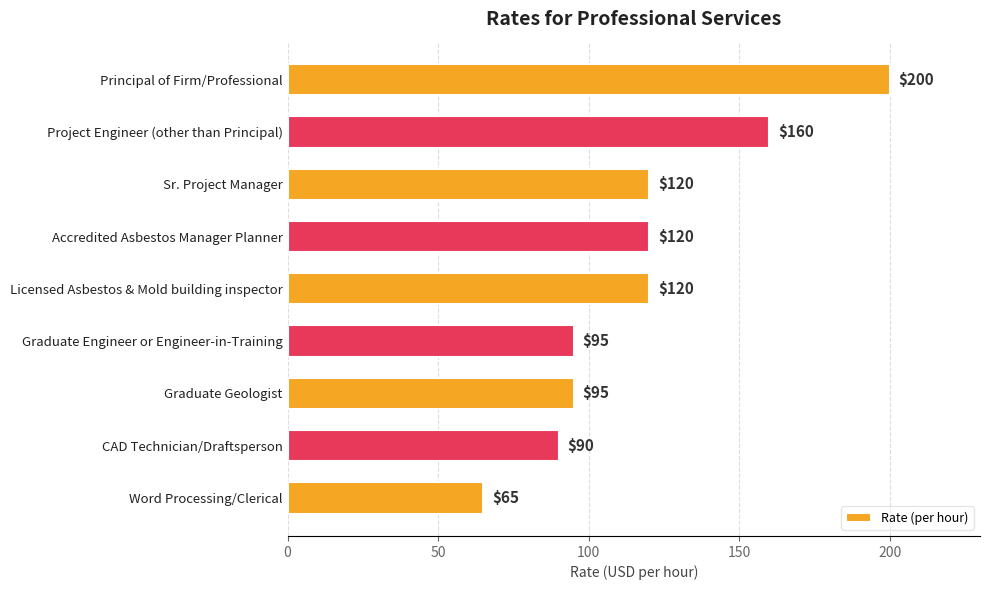

What is the label of the 8th bar from the bottom?

Project Engineer (other than Principal)